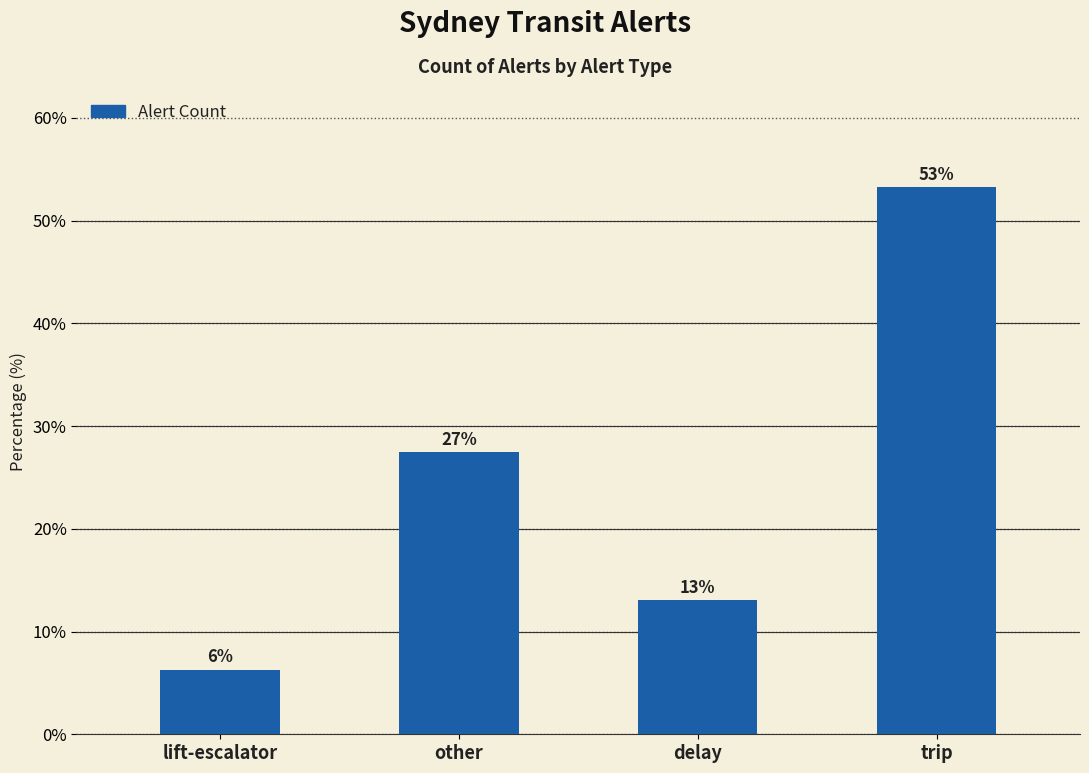

What is the approximate value at lift-escalator?

6.3